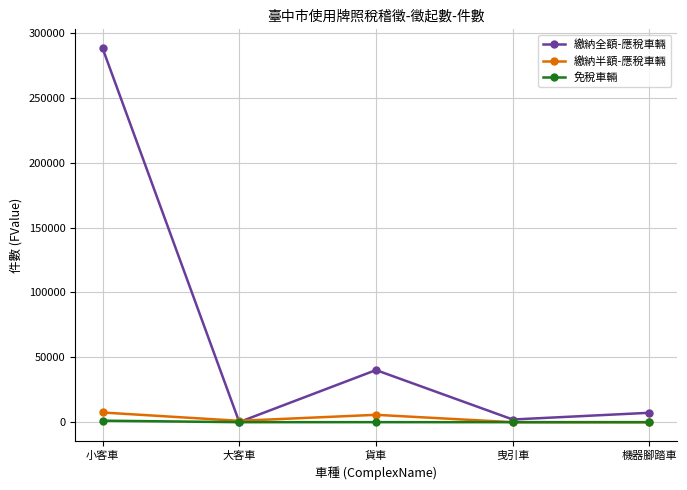

What is the highest value of the 繳納全額-應稅車輛 series?

288476